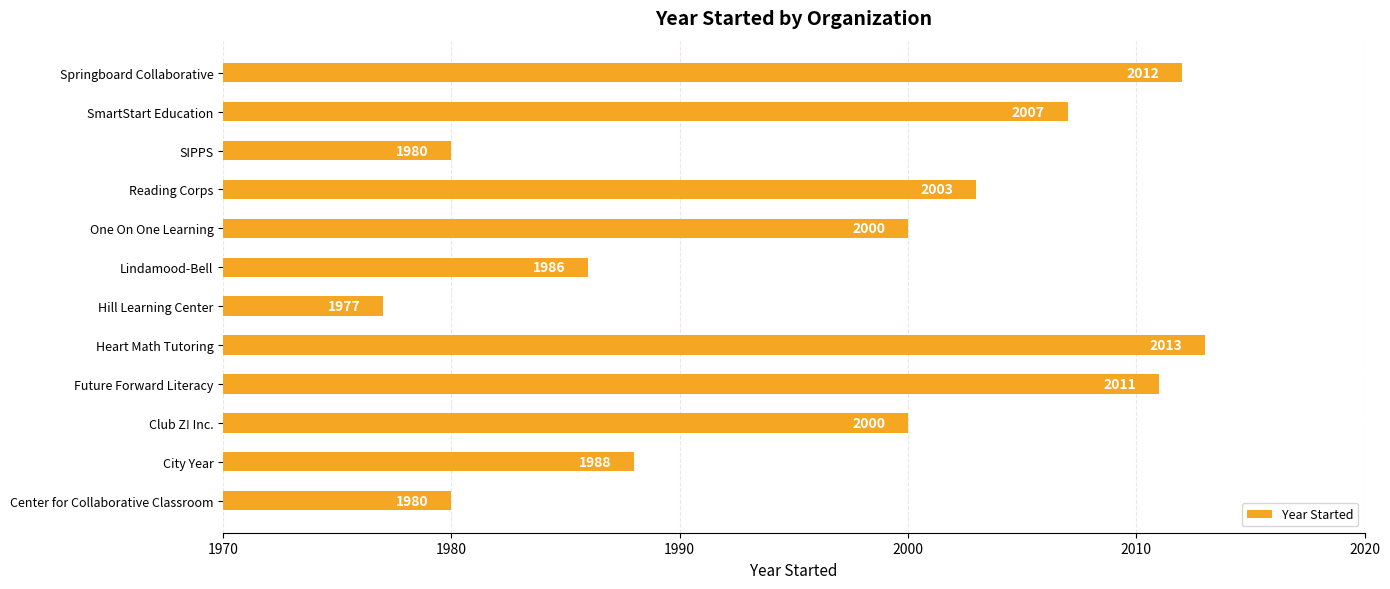

The chart shows a value of 710 at Lindamood-Bell. True or false?

False